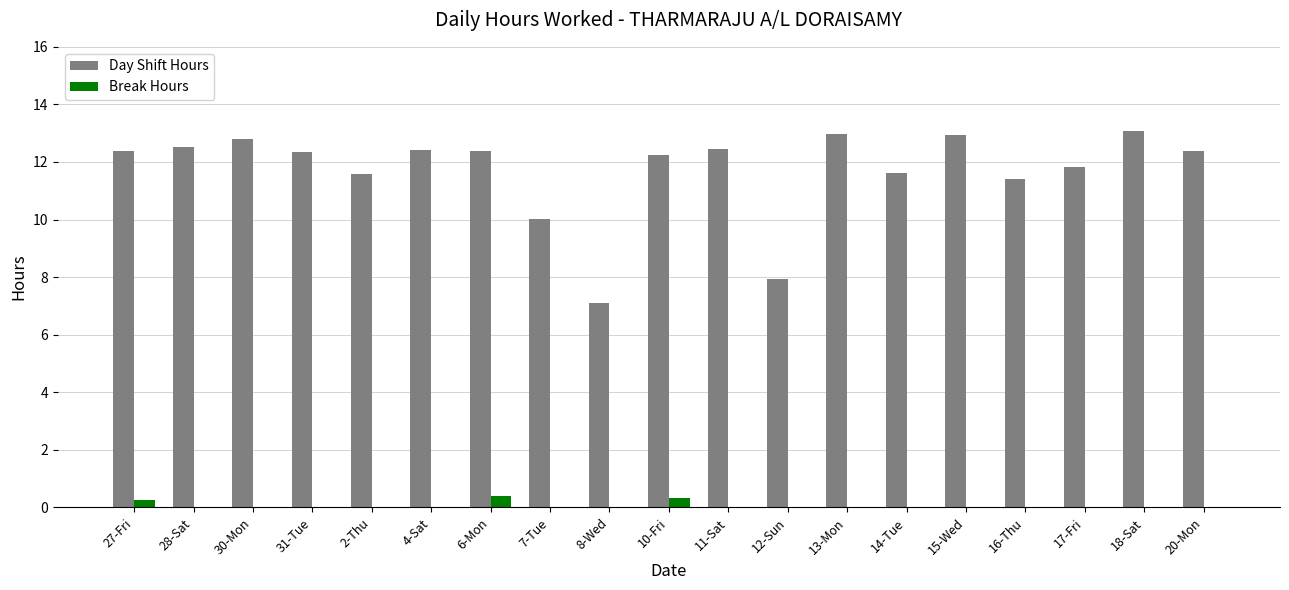

Is it true that Day Shift Hours equals 12.3 at 31-Tue?

True